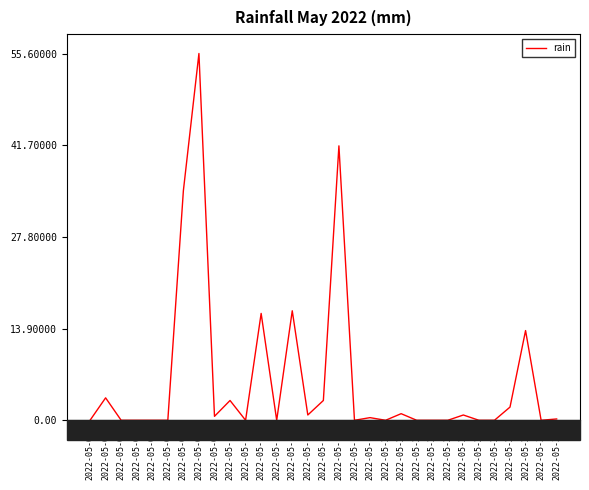

What is the difference between the maximum and minimum values?

55.6